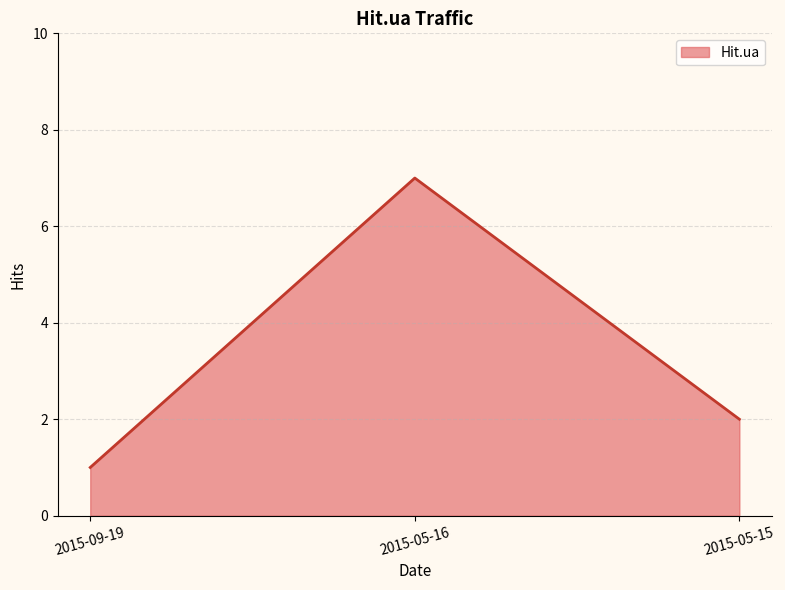

How many values are between 1 and 7?

3